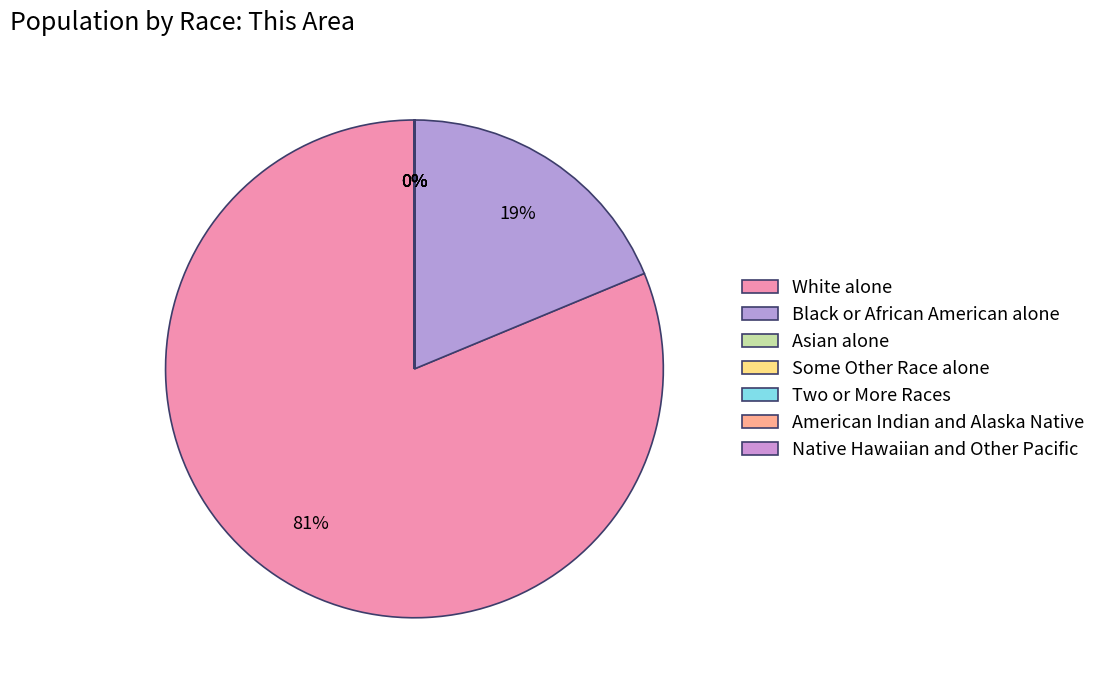

What is the smallest slice in the pie chart?

Native Hawaiian and Other Pacific